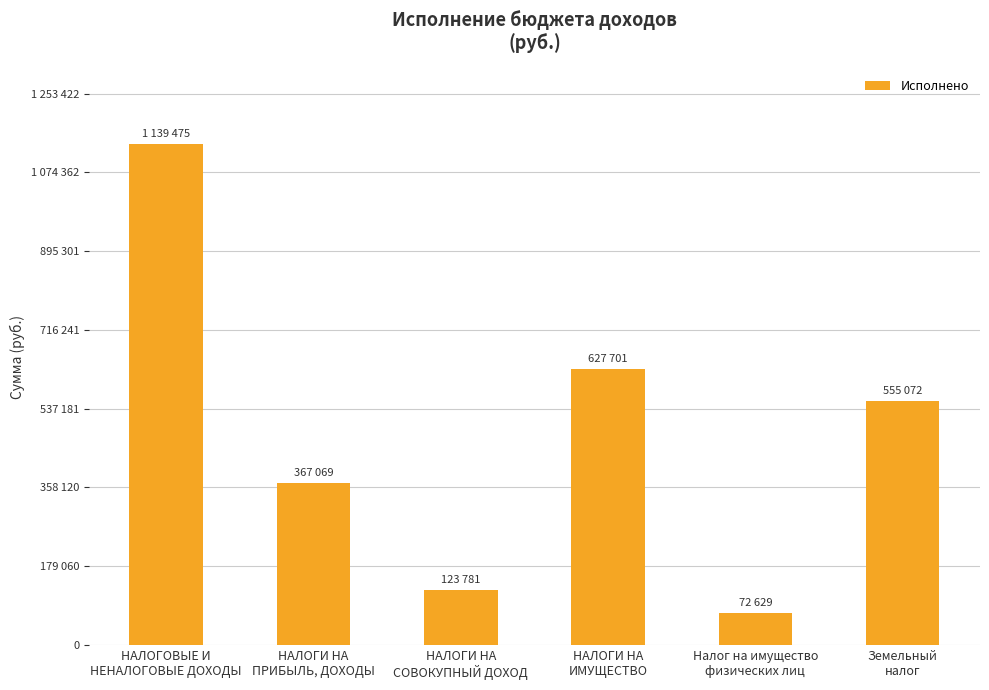

Are the bars grouped side by side (vs. stacked)?

No